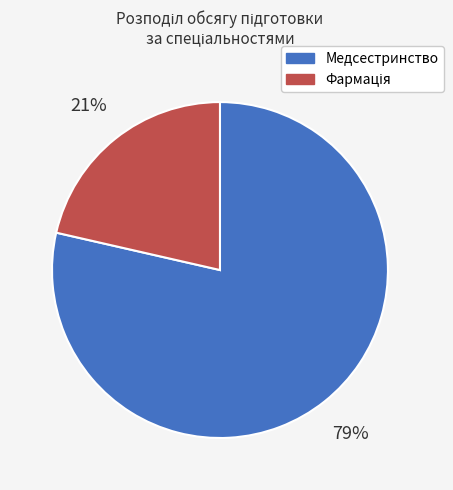

To the nearest percent, what portion does Медсестринство represent?

79%